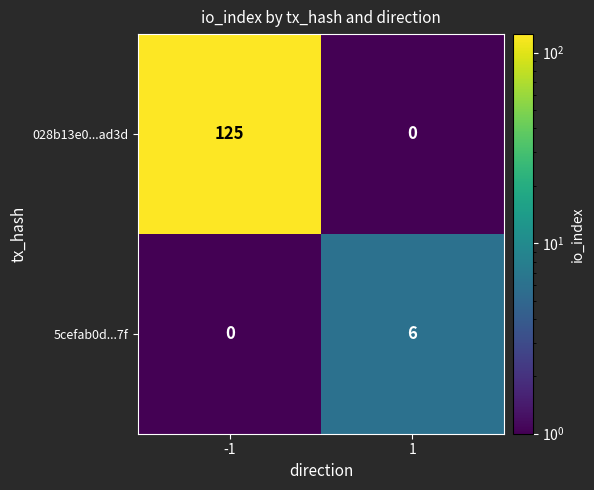

What is the greatest value displayed?

125